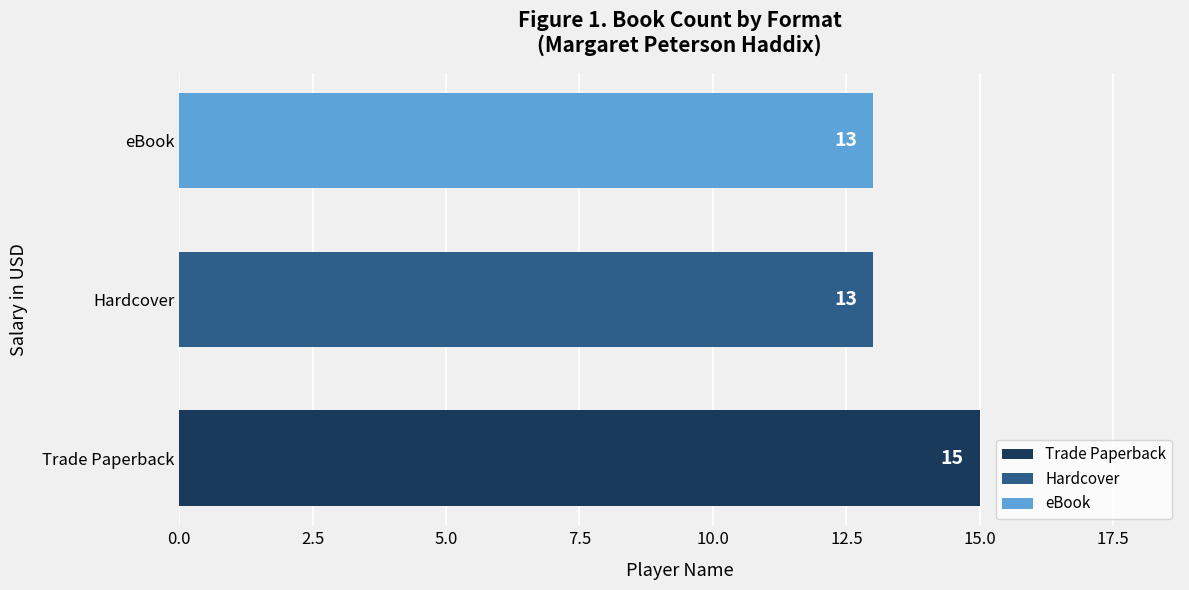

What value does the data have at Hardcover?

13